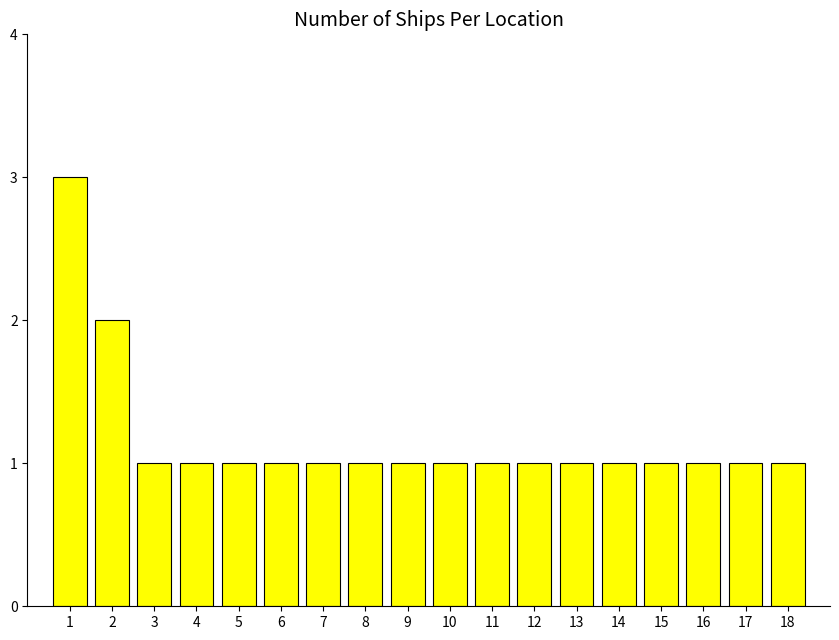

At which category does the chart reach its peak across all series?

1